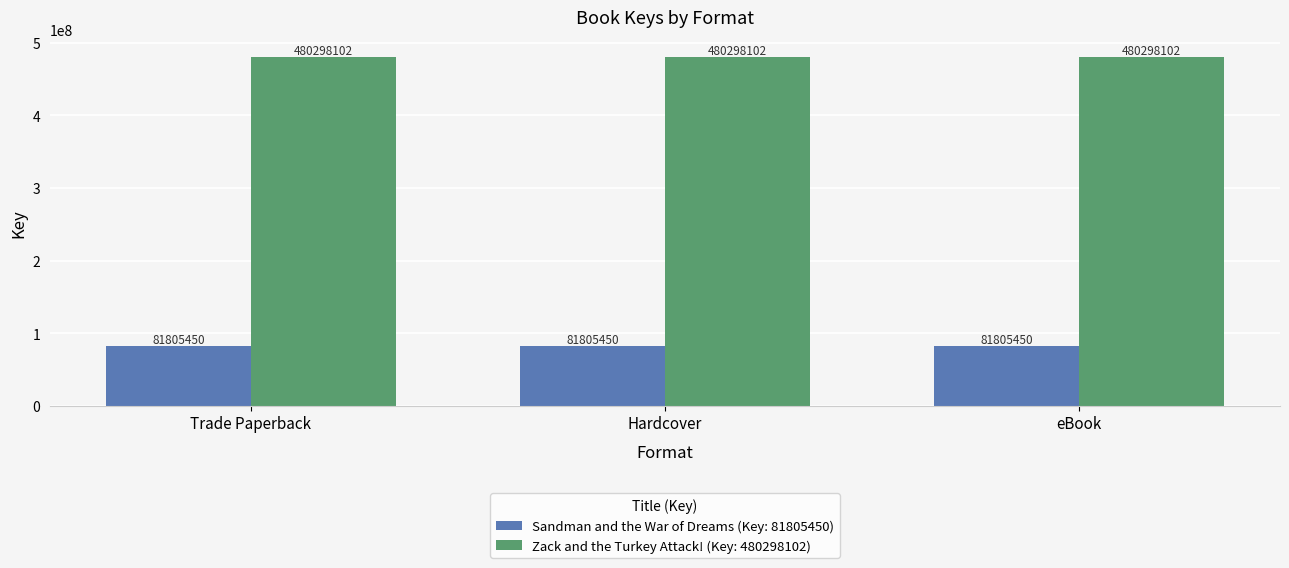

What is the maximum value shown in the chart?

480298102